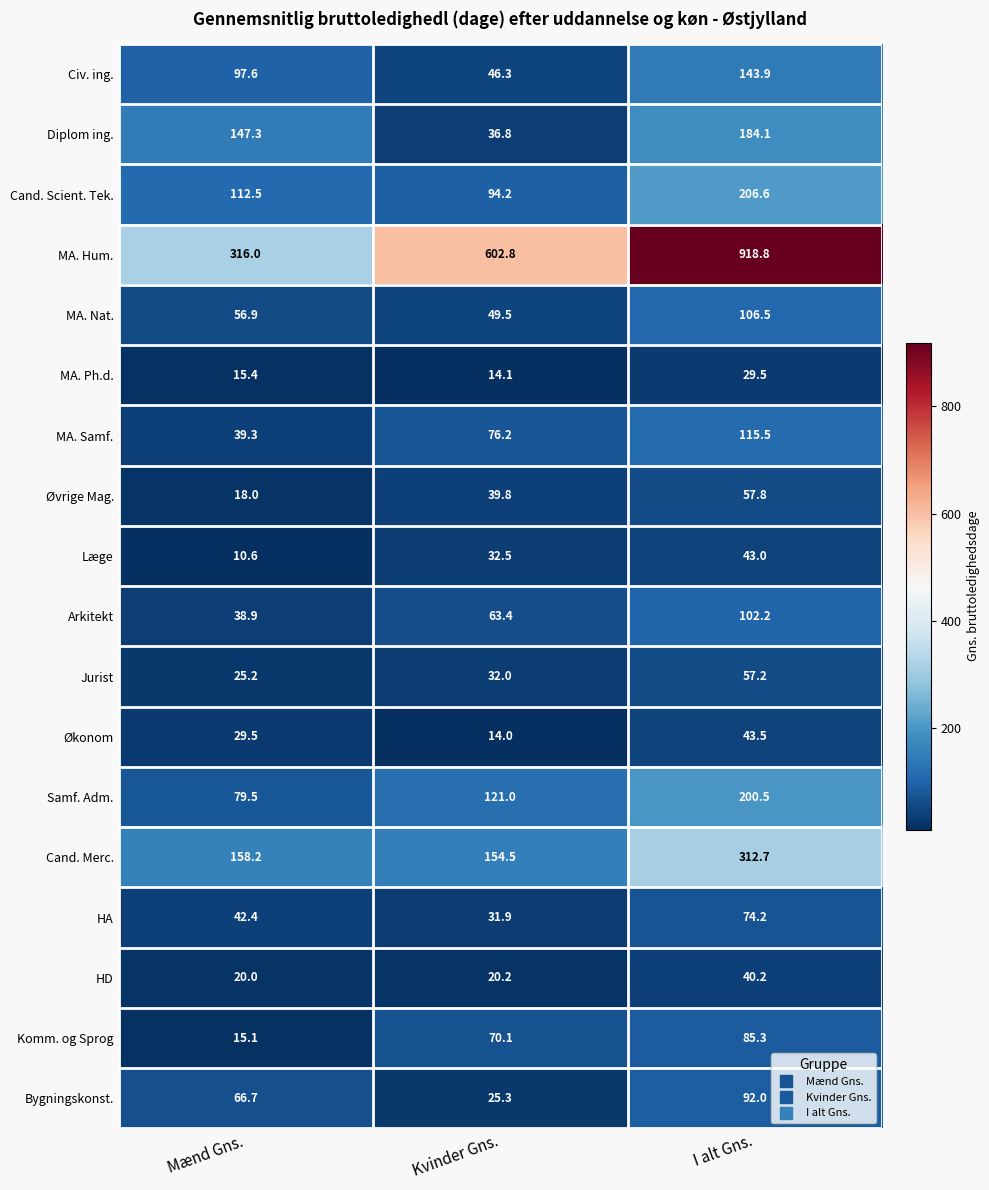

Which label corresponds to the largest value in the chart?

I alt Gns.